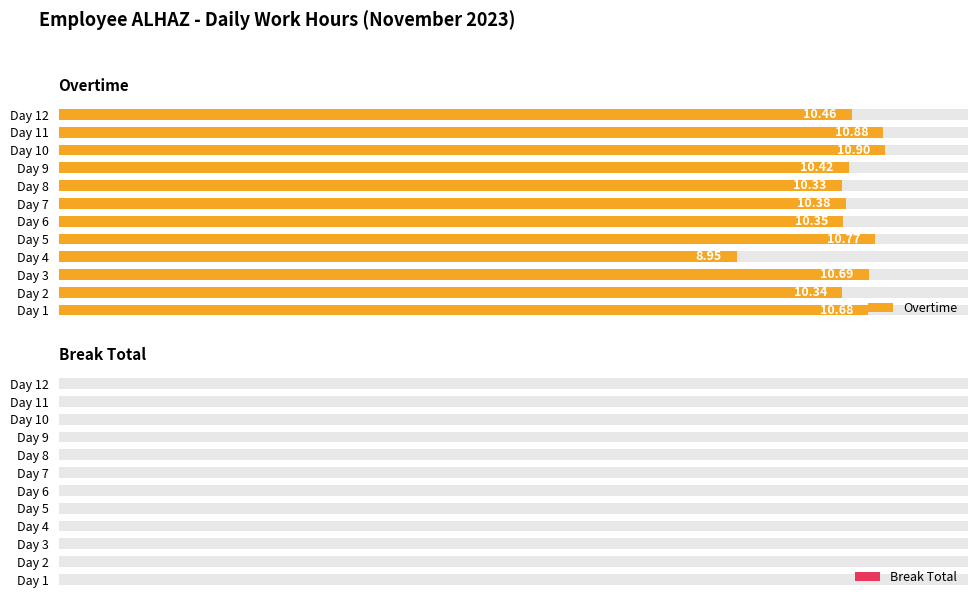

What is the greatest value displayed?

10.9